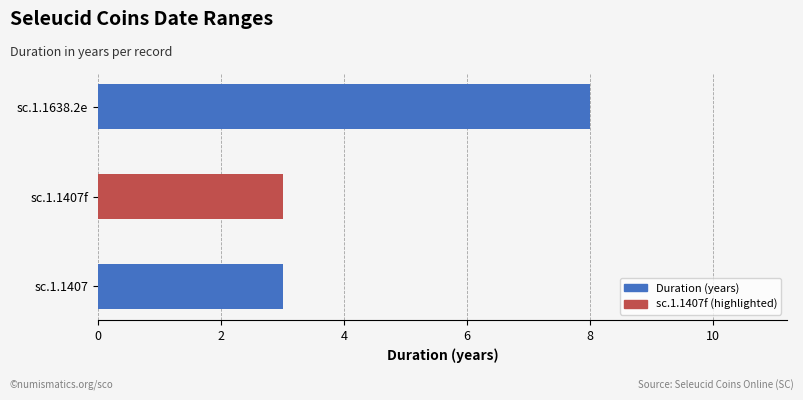

What is the difference between the maximum and minimum values?

5